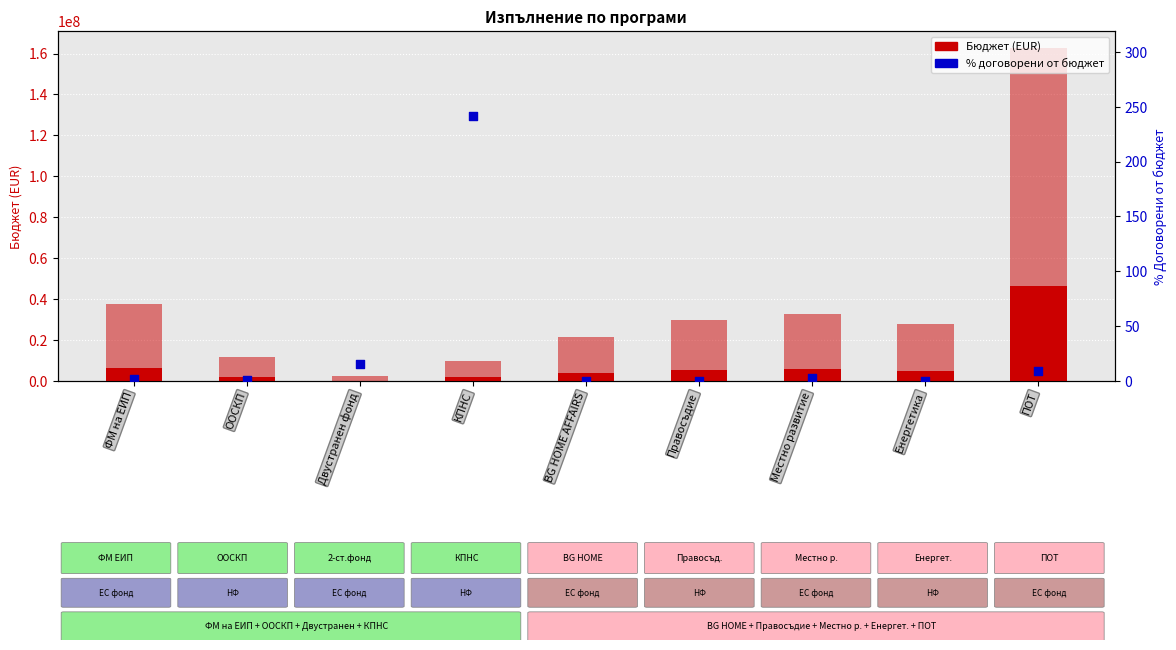

Which series contains the lowest Y value?

Финансиране от НФ (Бюджет)